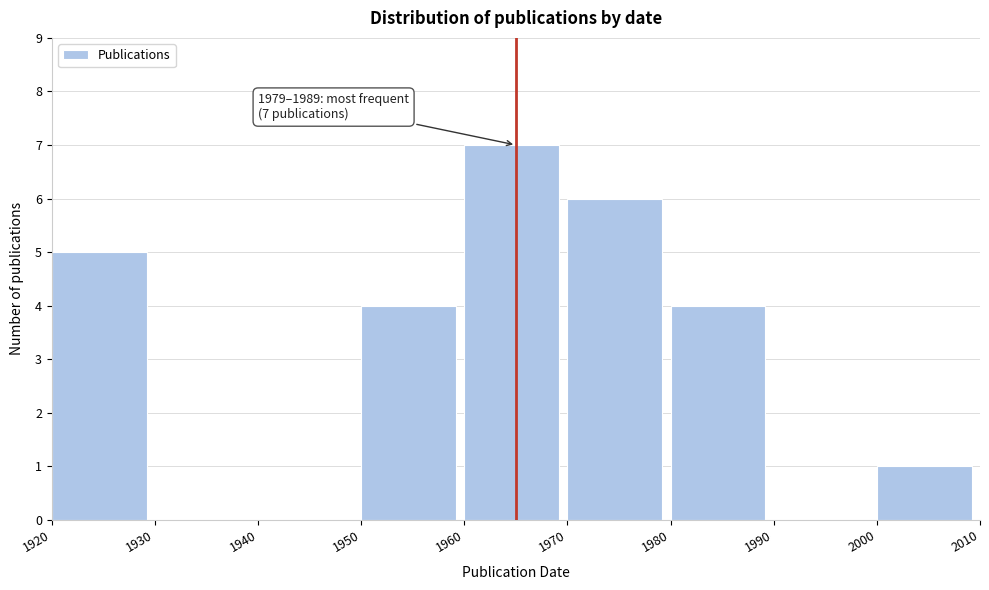

Which range on the x-axis has the tallest bar?

1960 to 1970